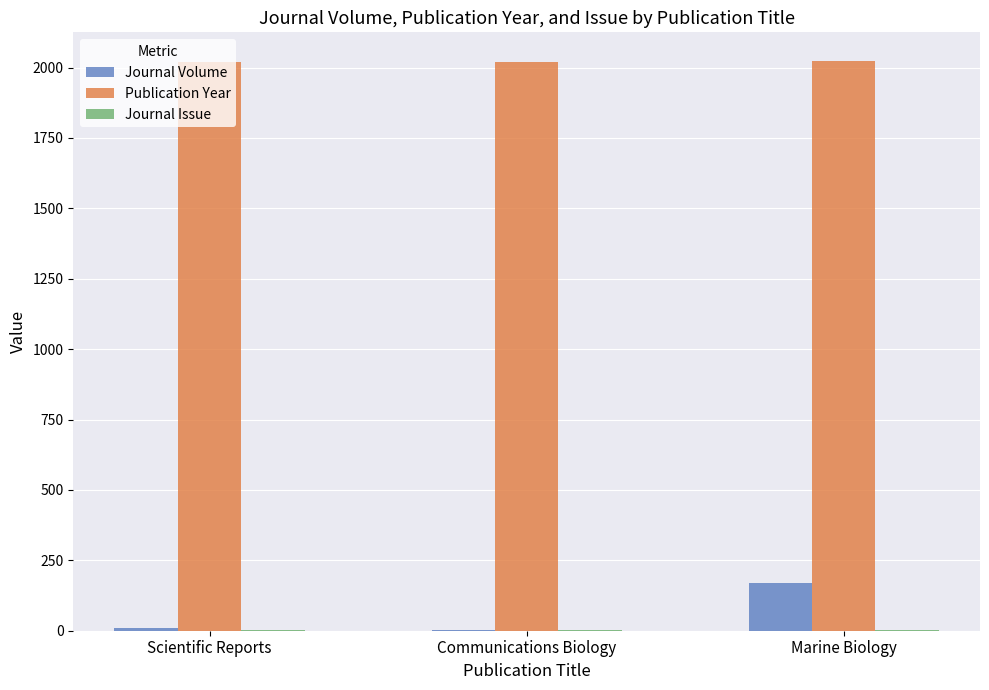

What is the highest value of the Publication Year series?

2024